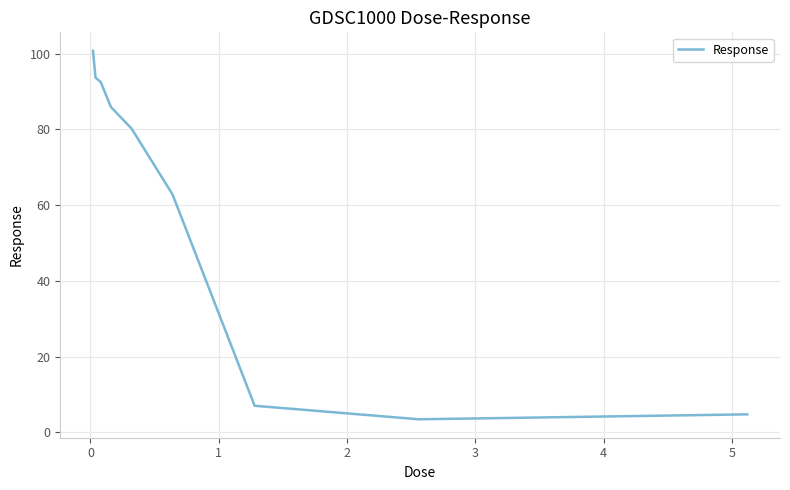

What is the difference between the maximum and minimum values?

97.3